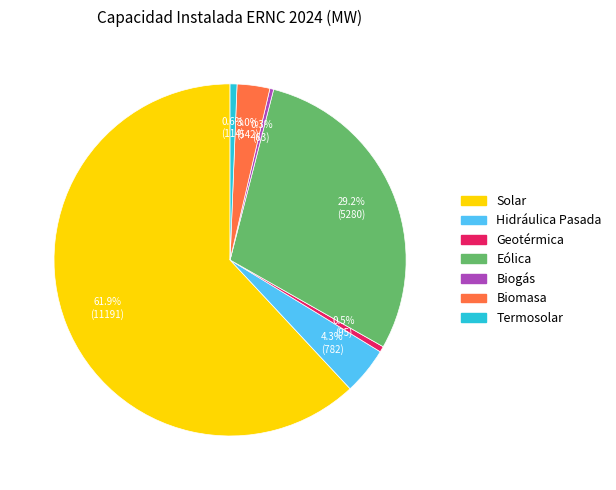

Is there a majority slice in this chart?

Yes